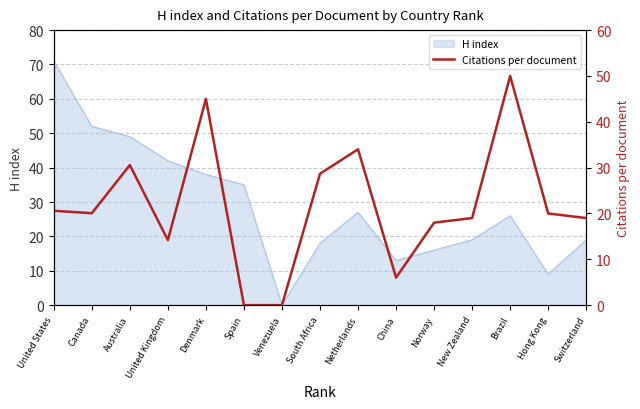

At which category does the chart reach its peak across all series?

Brazil